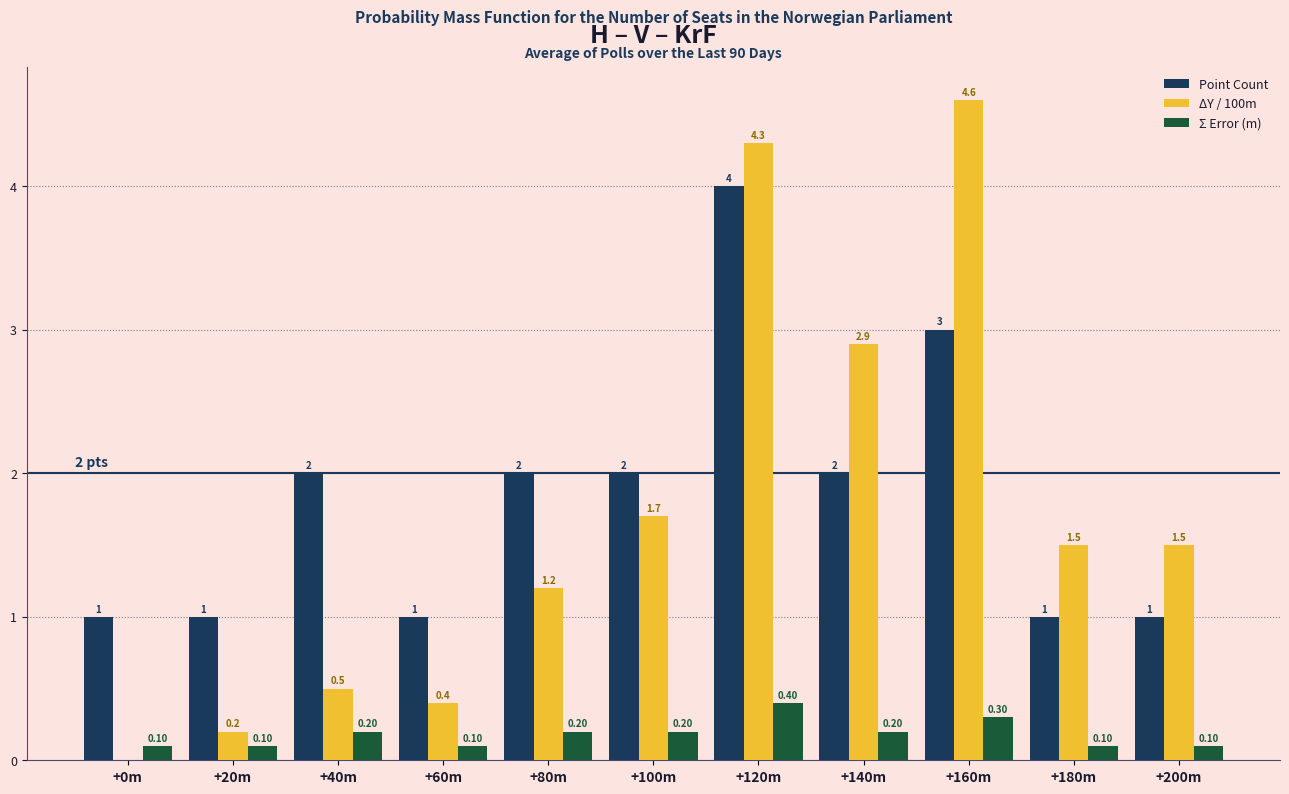

What is the sum of the Point Count values at +80m and +20m?

3.0